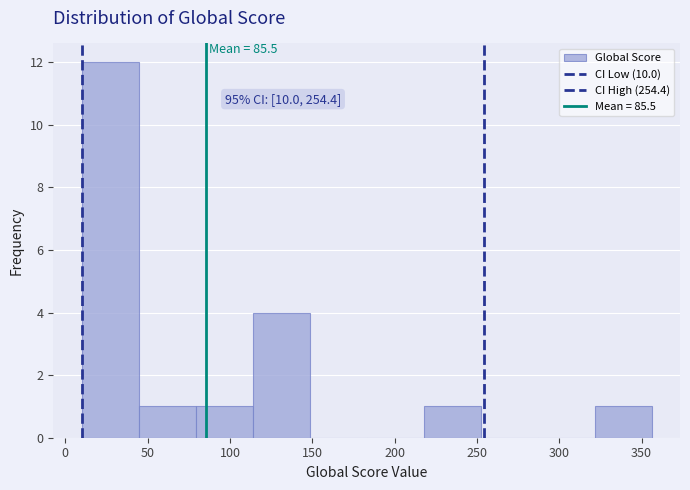

Which range on the x-axis has the tallest bar?

10 to 45